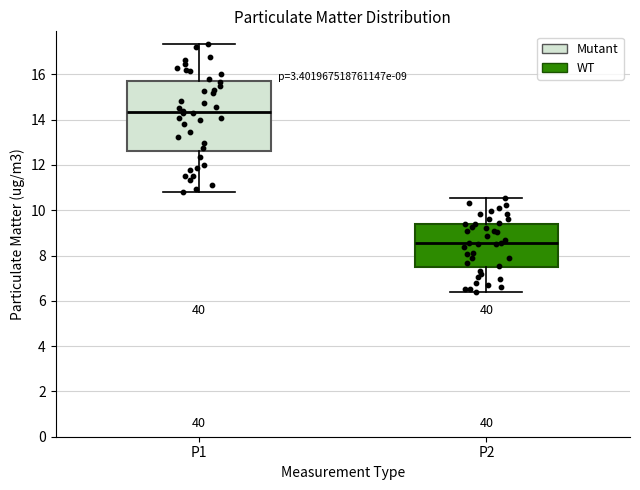

Where does the lower whisker of the box for P2 end on the y-axis? The values are not printed on the chart, so give them approximately, as read against the axis.

6.4